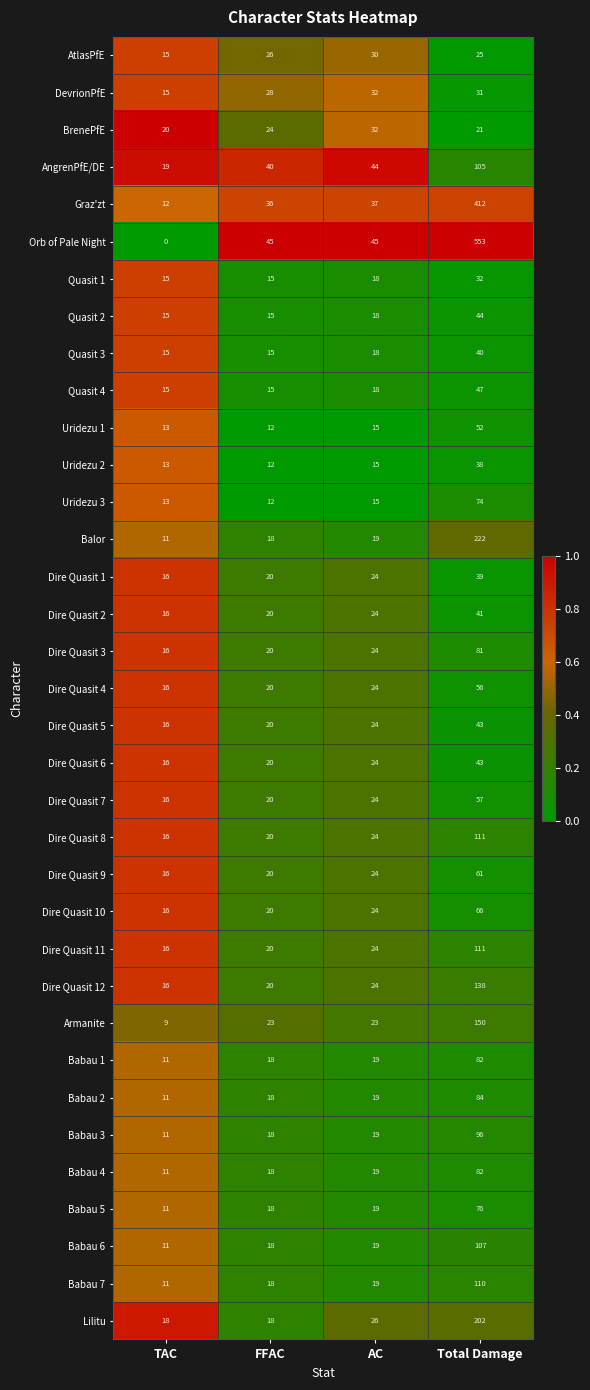

What is the difference between the highest and lowest values at FFAC?

33